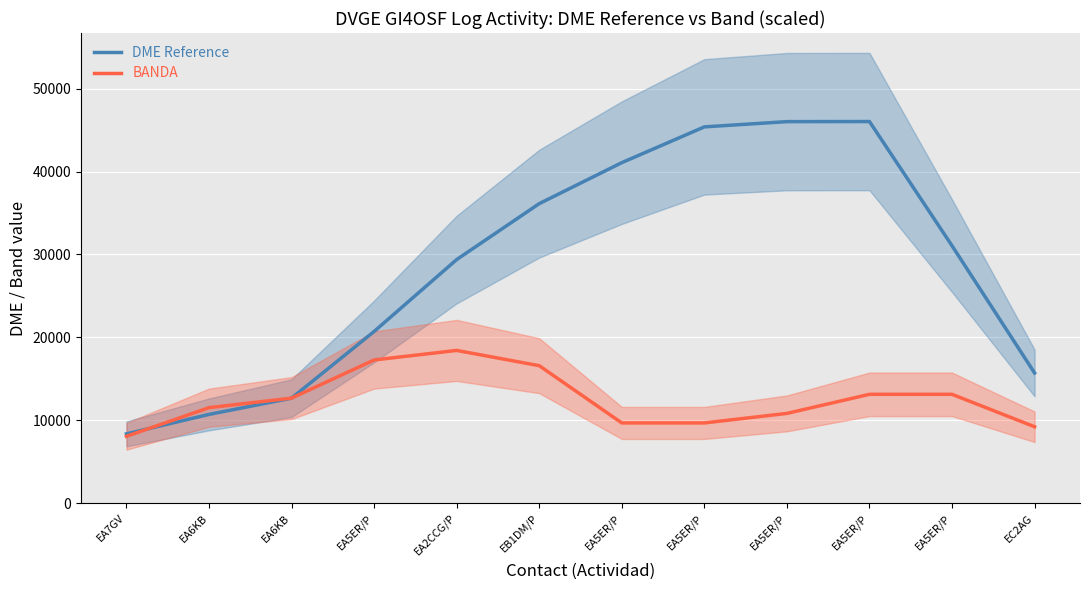

What are all the series names shown in the legend?

DME Reference, BANDA